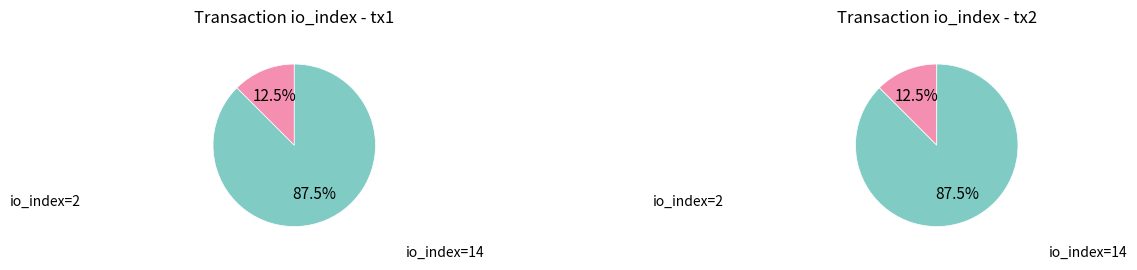

Is it true that io_index=14 is 99% of the pie?

False